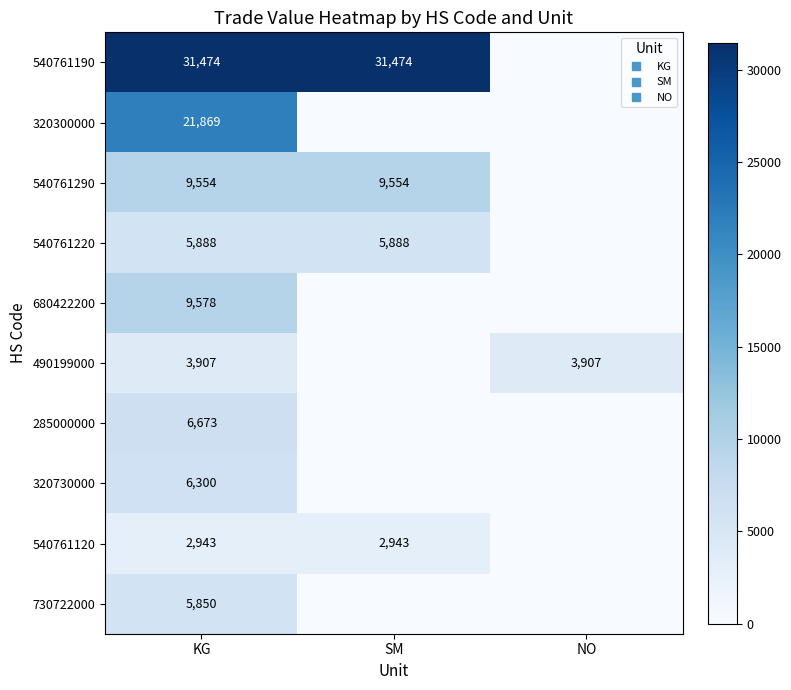

Is it true that 540761120 equals 1359 at SM?

False